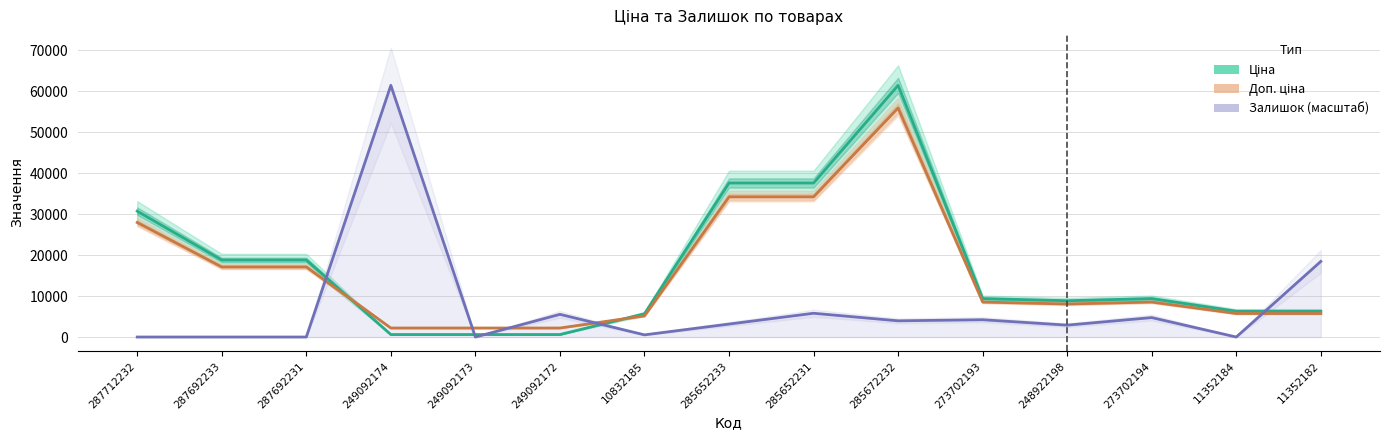

How many values in the Ціна series exceed 9383?

8